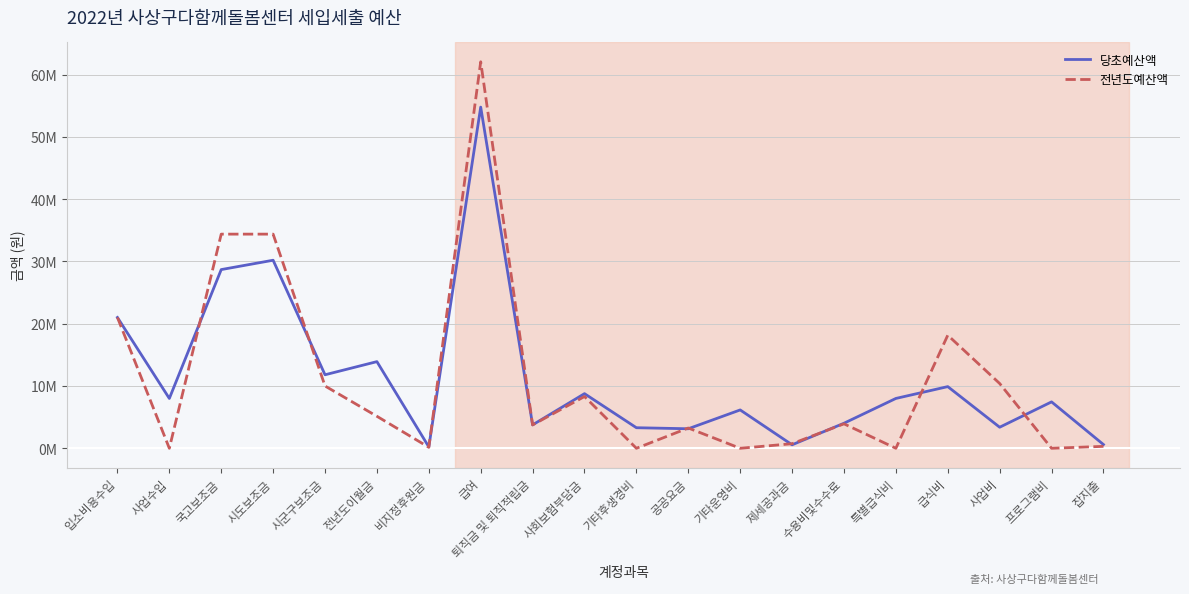

Rank the series by their average value, from lowest to highest.

전년도예산액, 당초예산액